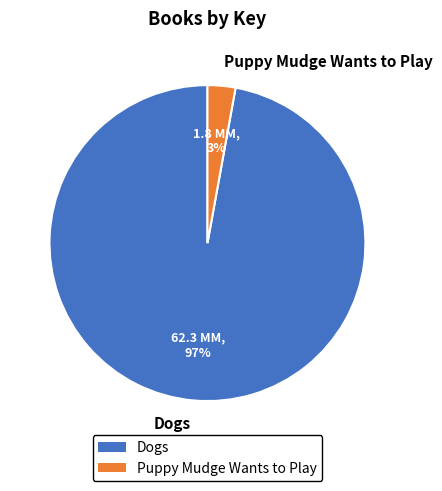

Do Dogs and Puppy Mudge Wants to Play together represent more than half of the pie?

Yes